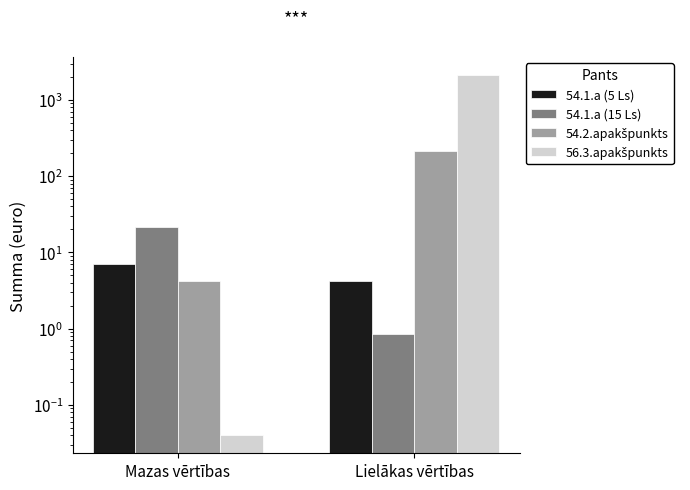

Which has a higher value, Mazas vērtības or Lielākas vērtības?

Mazas vērtības